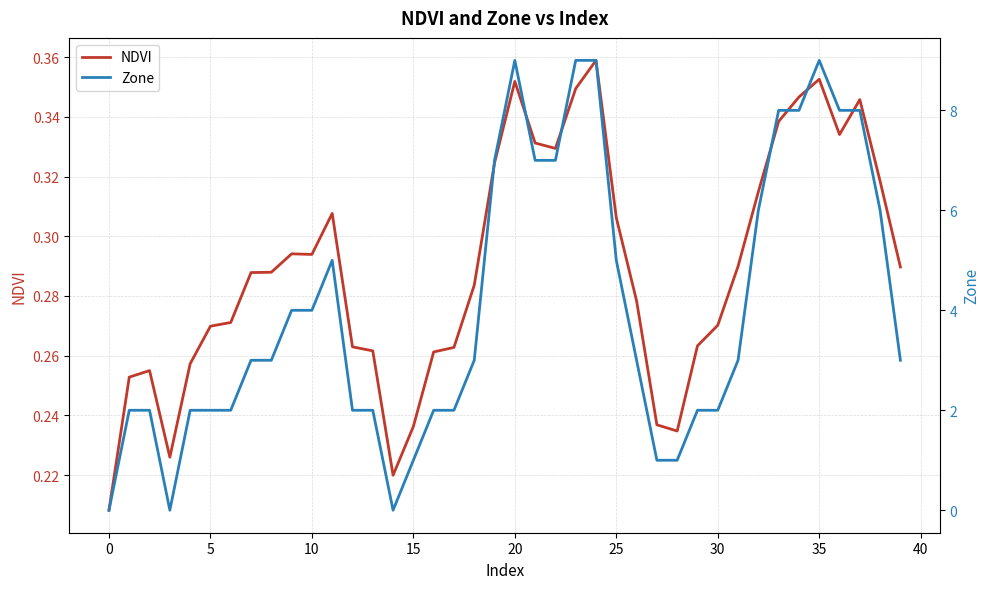

How many lines are shown in the chart?

2